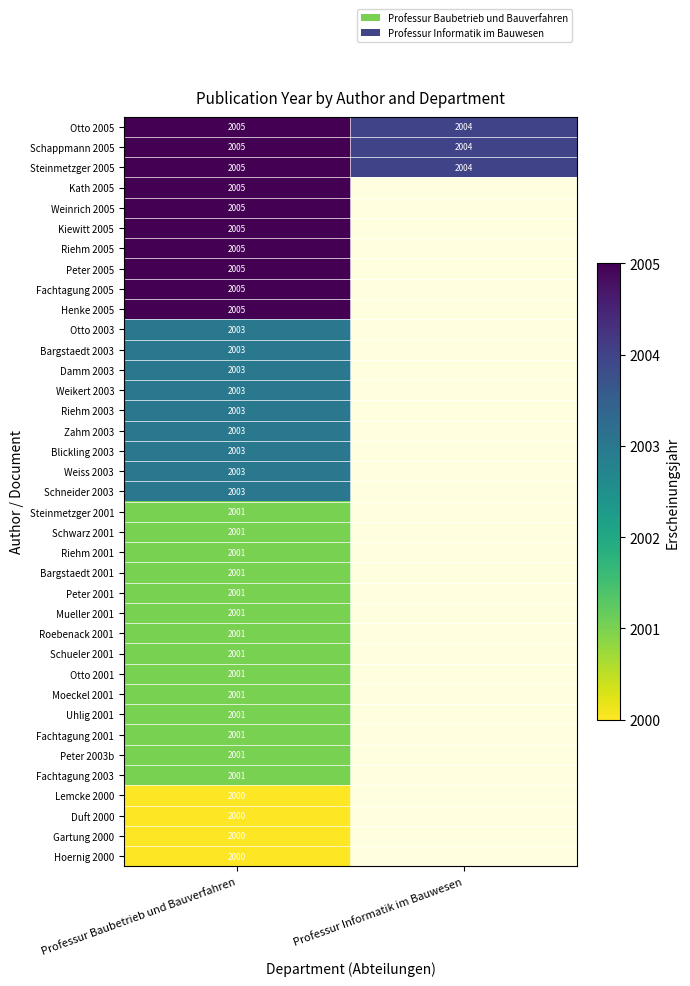

The value of Otto 2005 at Professur Informatik im Bauwesen is 2004. True or false?

True